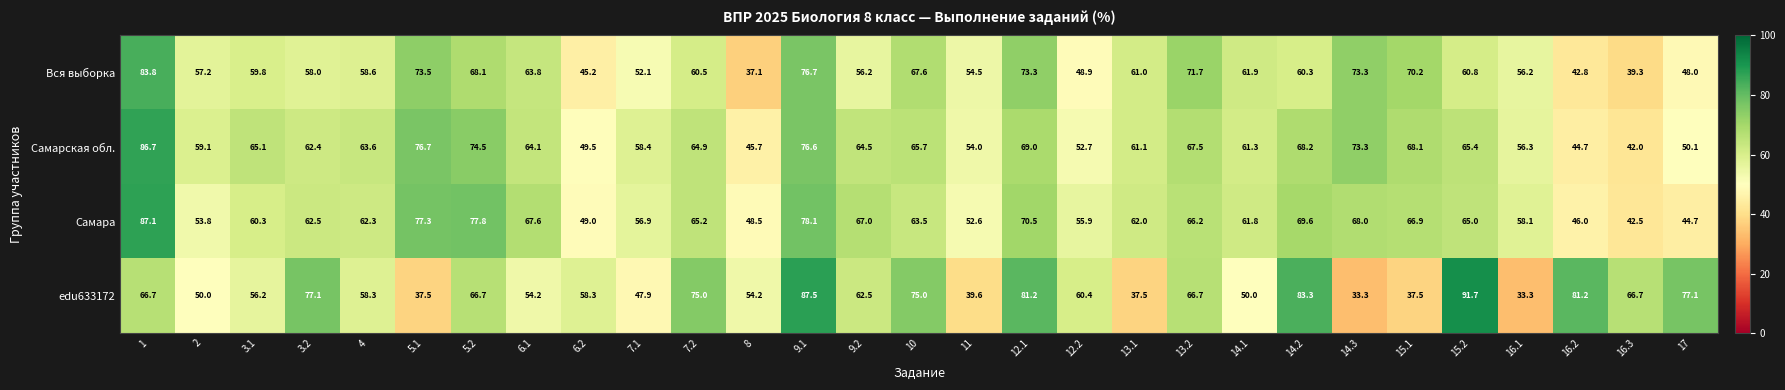

Which category has the highest value across all series?

15.2